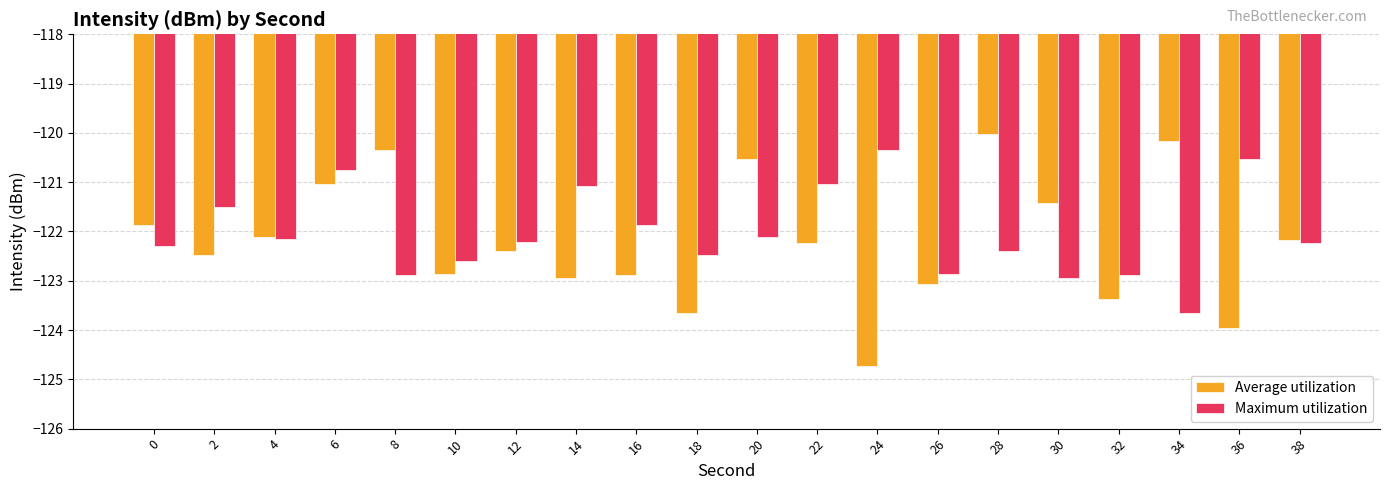

What is the value of the Average utilization bar at the 19th from the left?

-124.0